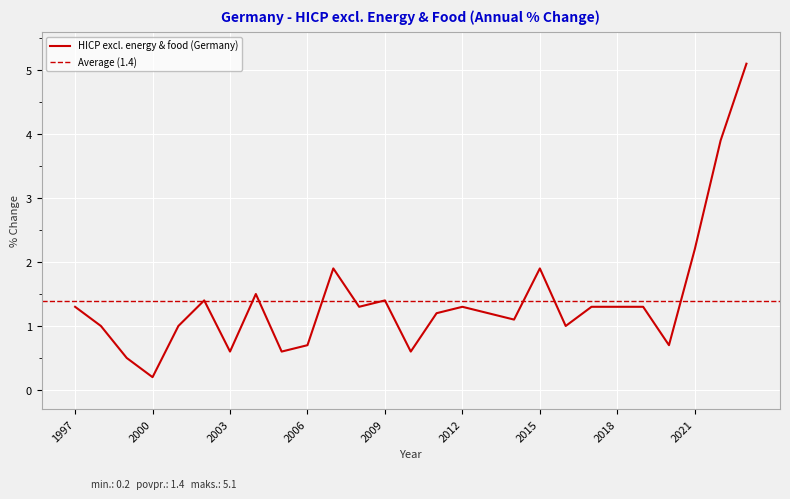

Between 2010 and 2007, which is larger?

2007